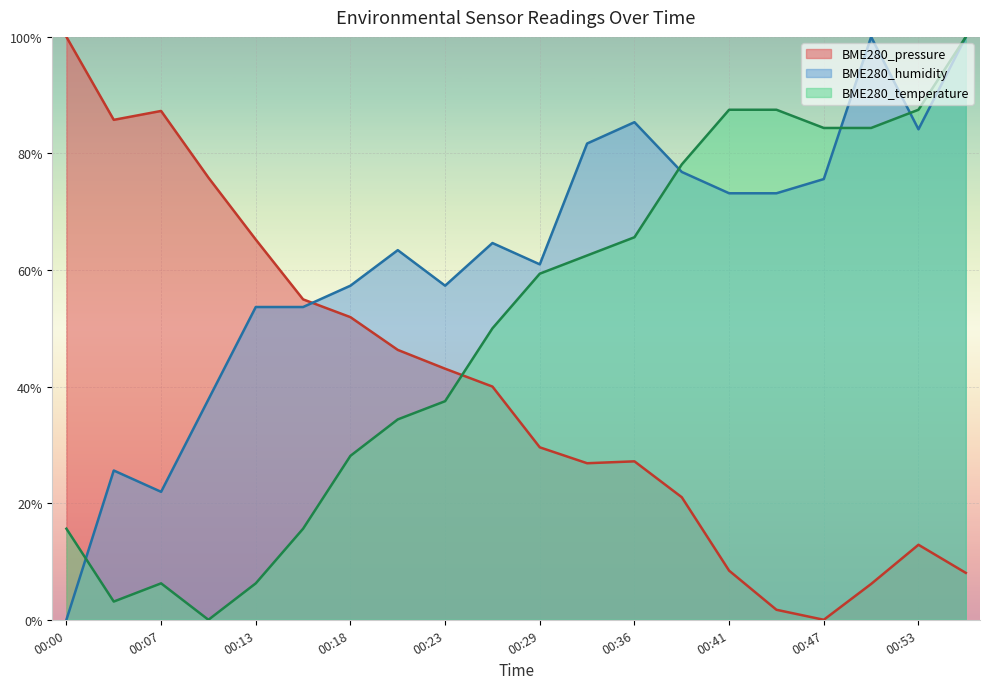

Where do BME280_pressure and BME280_temperature first cross each other?

00:23 and 00:26